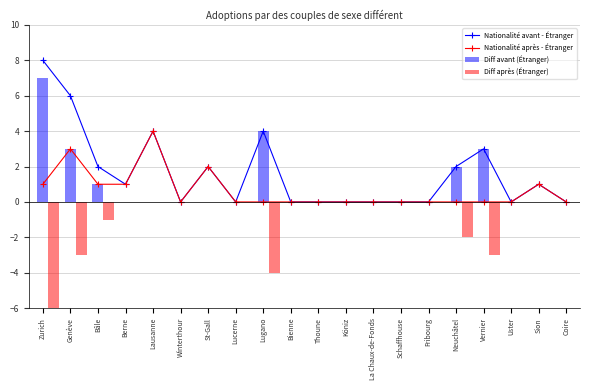

How many categories are shown in the chart?

20